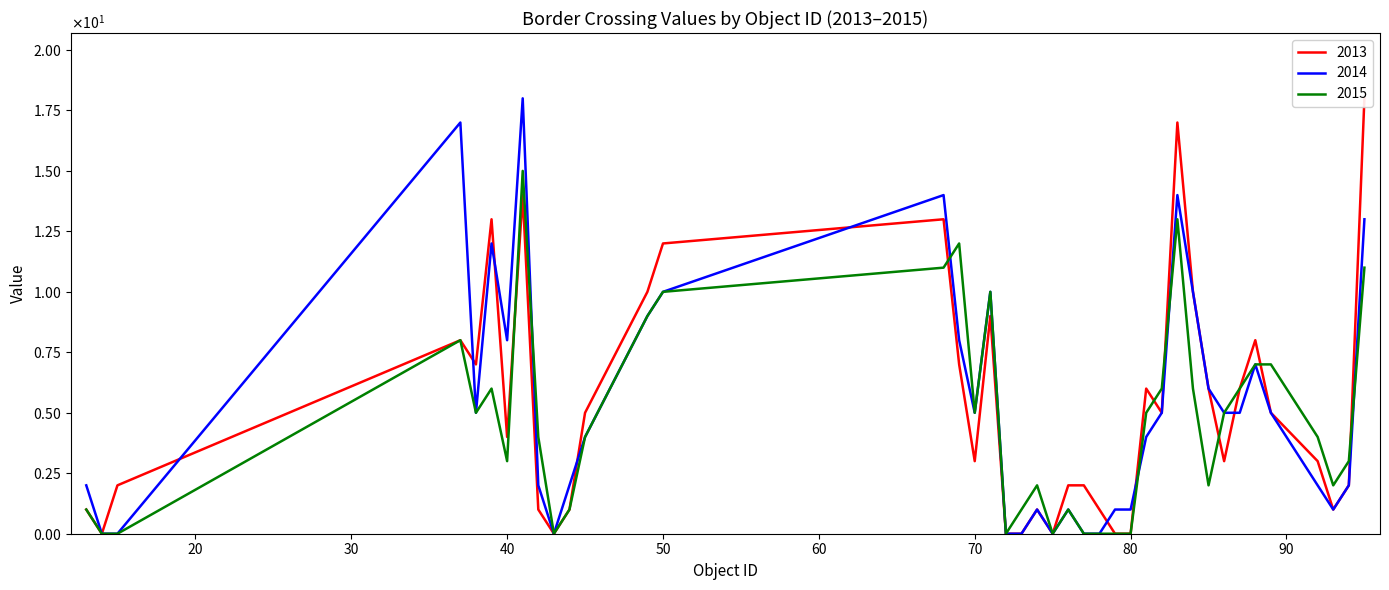

After their last crossing, which series has the higher values: 2014 or 2013?

2013